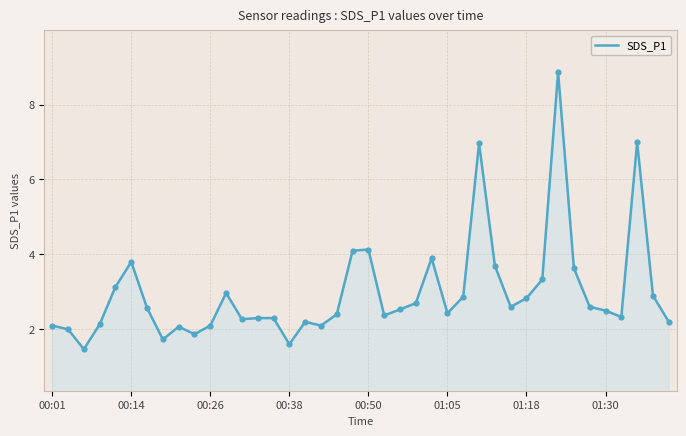

What is the smallest value displayed?

1.5